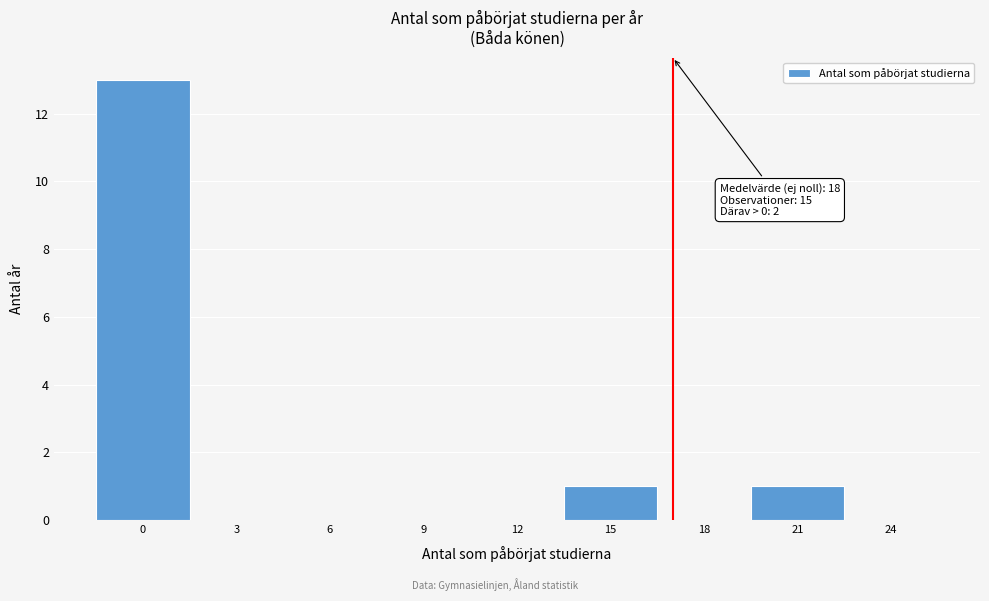

Reading left to right, transcribe all the data shown in this chart.

0=13	3=0	6=0	9=0	12=0	15=1	18=0	21=1	24=0